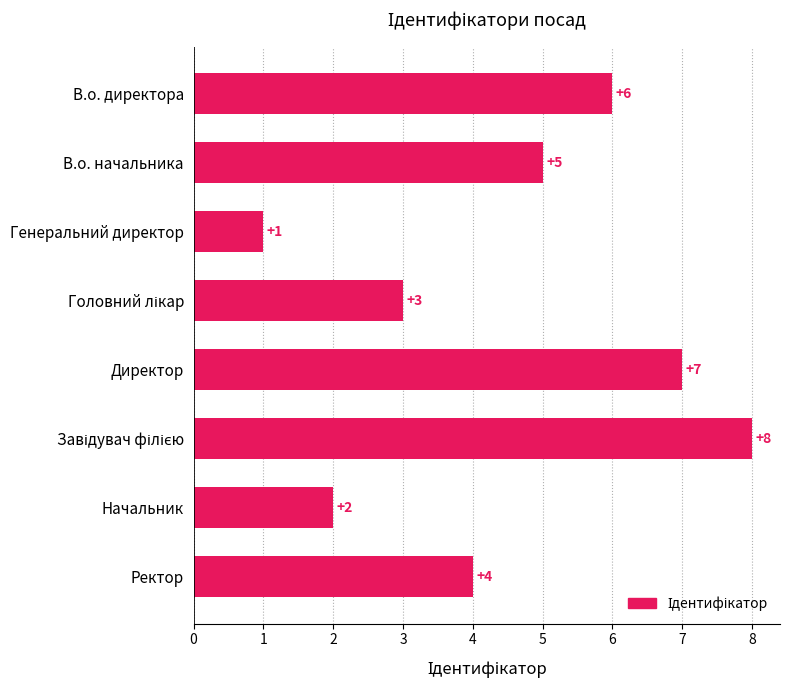

How many data points are less than 5?

4